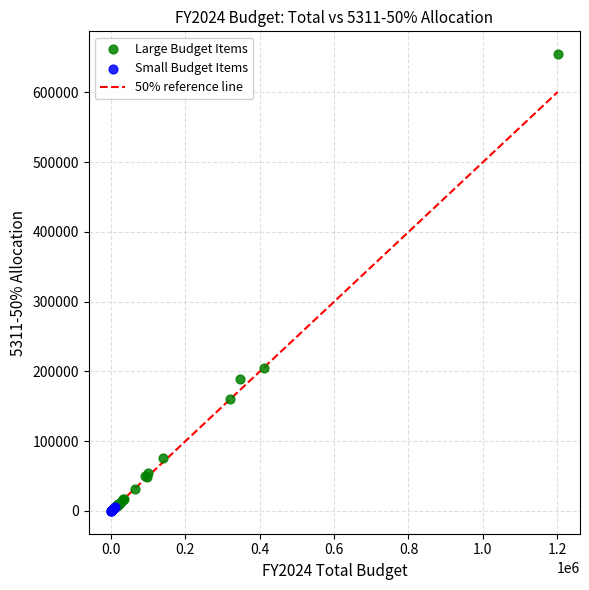

Which series has the widest spread of Y values?

Large Budget Items